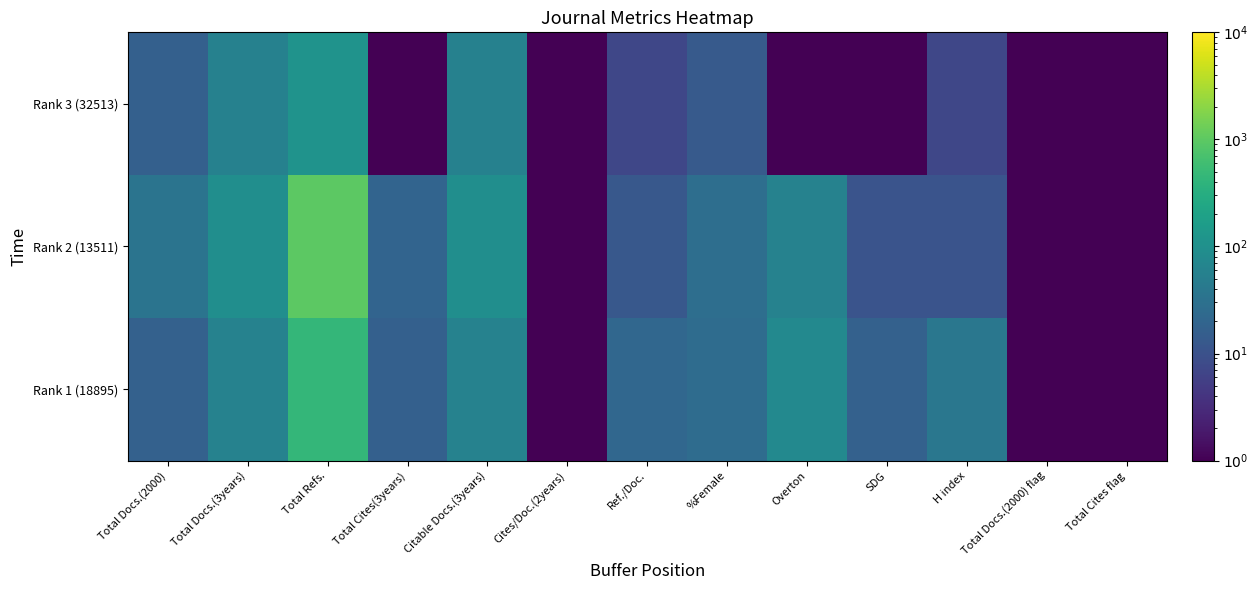

What is the difference between the highest and lowest values at Ref./Doc.?

14.0